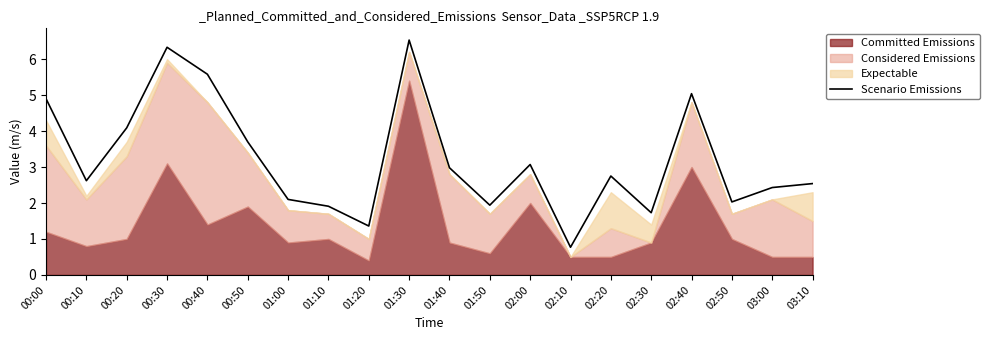

What is the change in value from 01:10 to 03:10?

+0.6